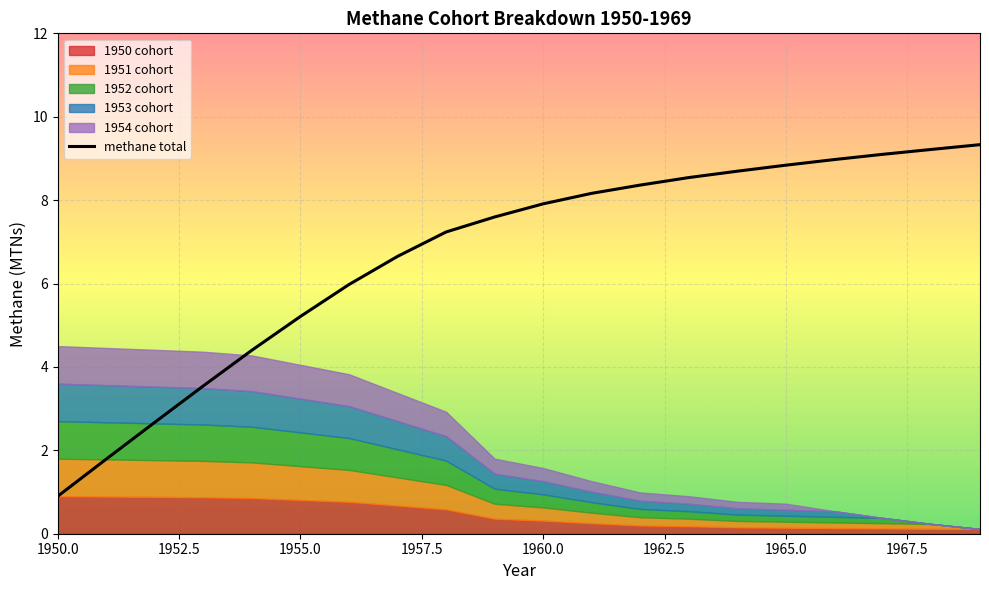

What is the highest value of the methane total series?

9.3